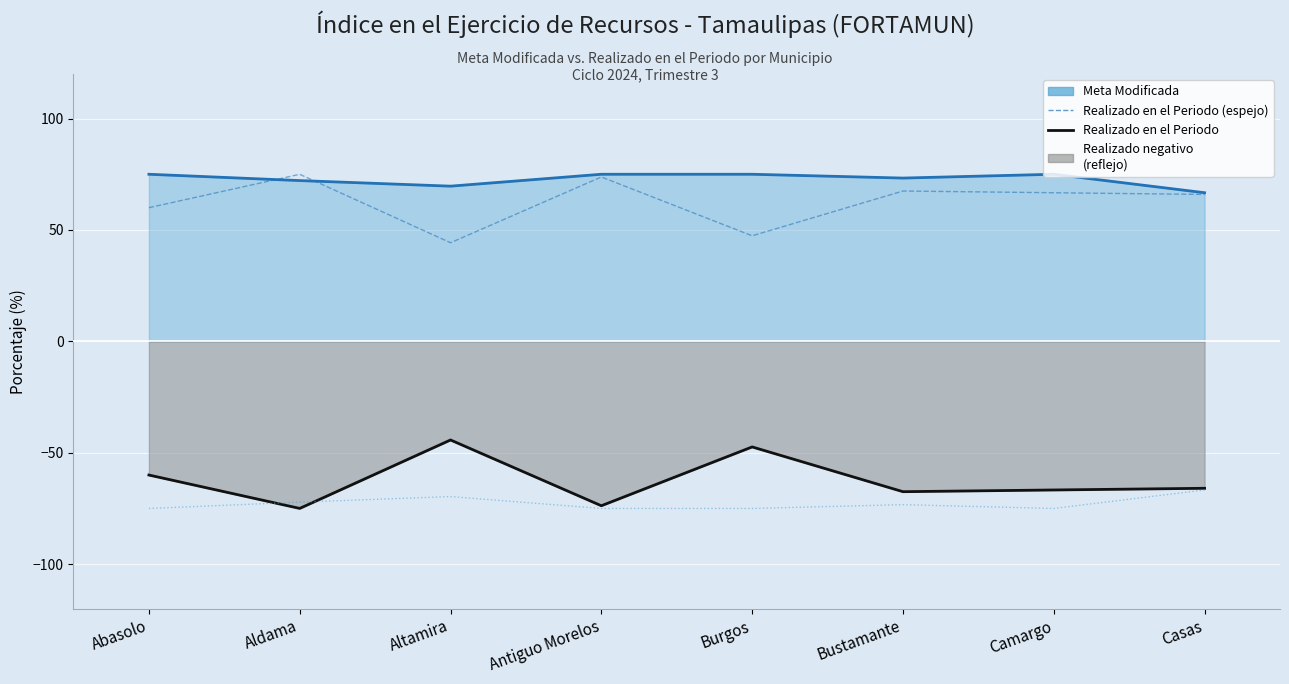

True or false: Meta Modificada and Realizado en el Periodo (espejo) intersect in this chart.

True